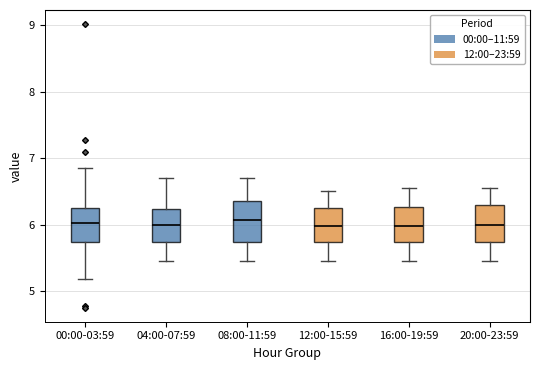

Where does the median line of the box for 20:00-23:59 sit on the y-axis? The values are not printed on the chart, so give them approximately, as read against the axis.

6.0